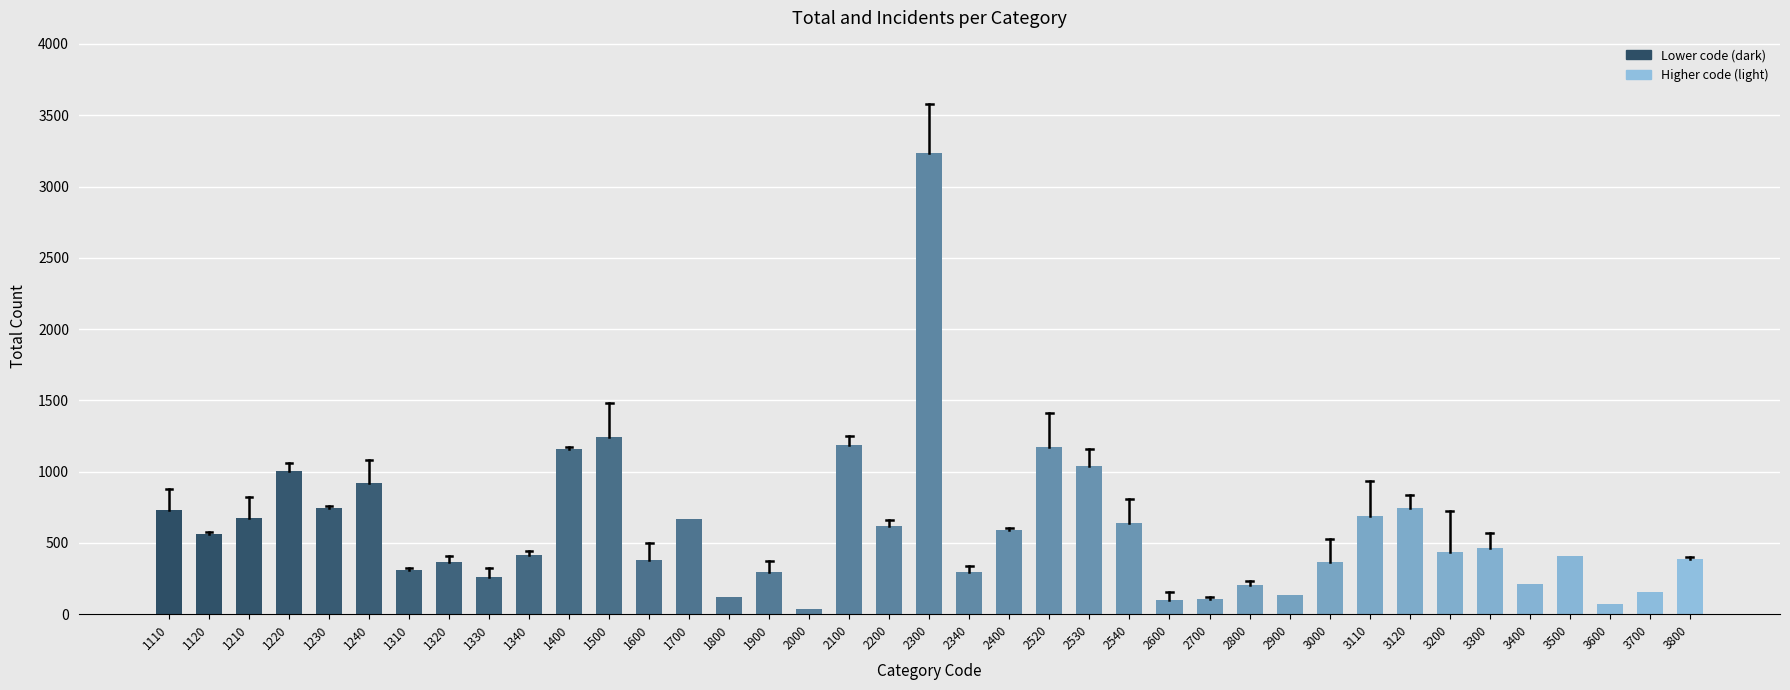

What is the difference between the maximum and minimum values?

3199